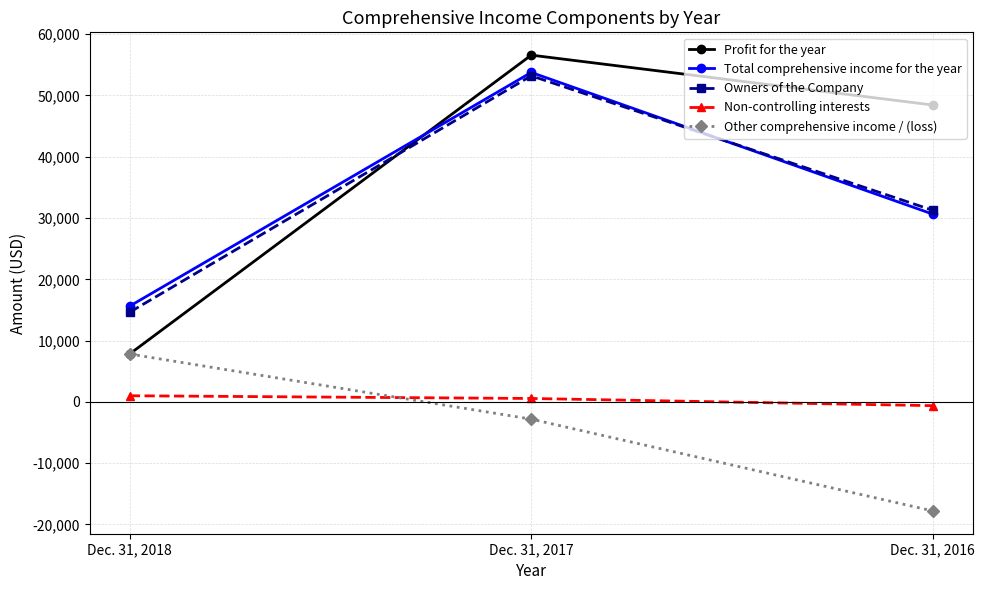

Which series has the largest range (max minus min)?

Profit for the year